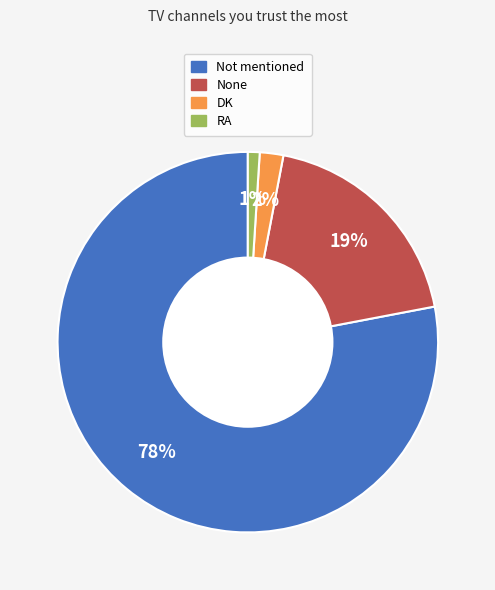

Which has a higher value, RA or None?

None